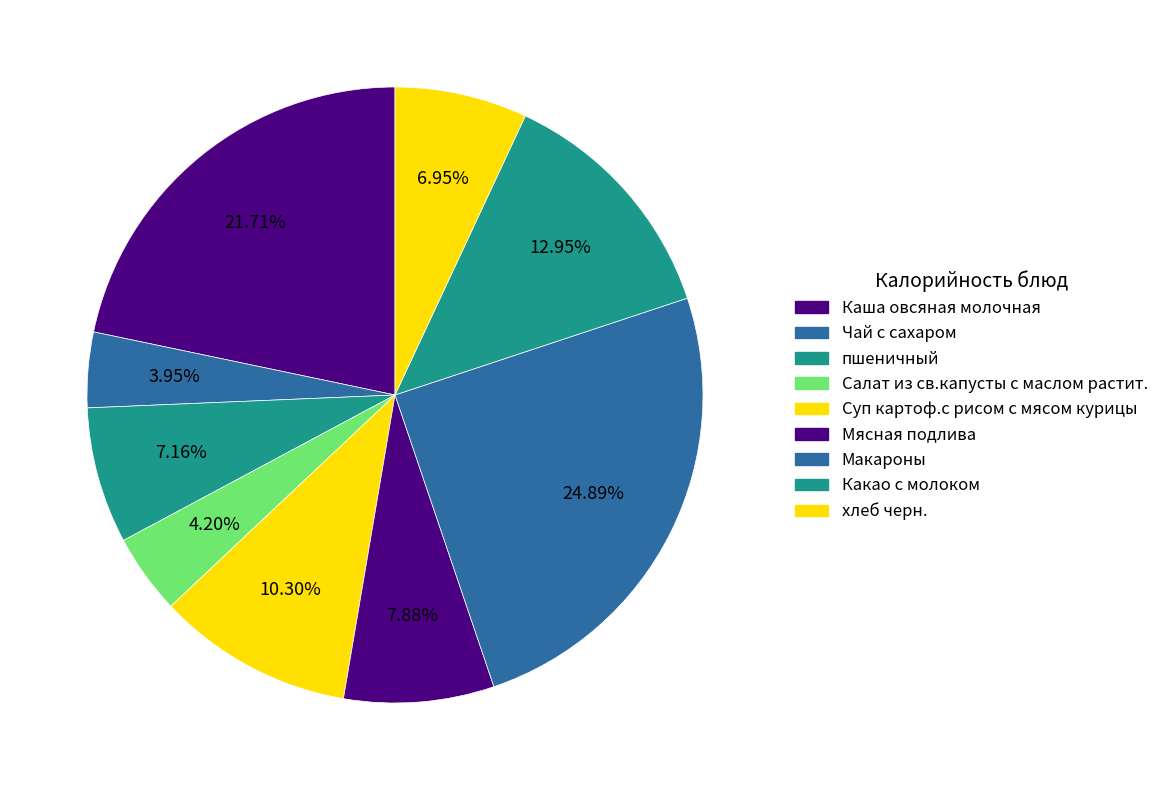

Which slice is the largest?

Макароны